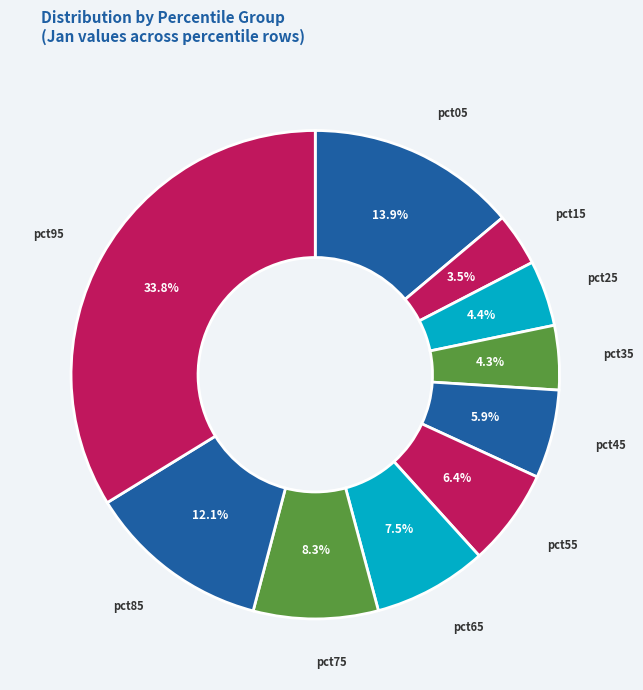

How much of the chart is everything except pct45?

94.1%